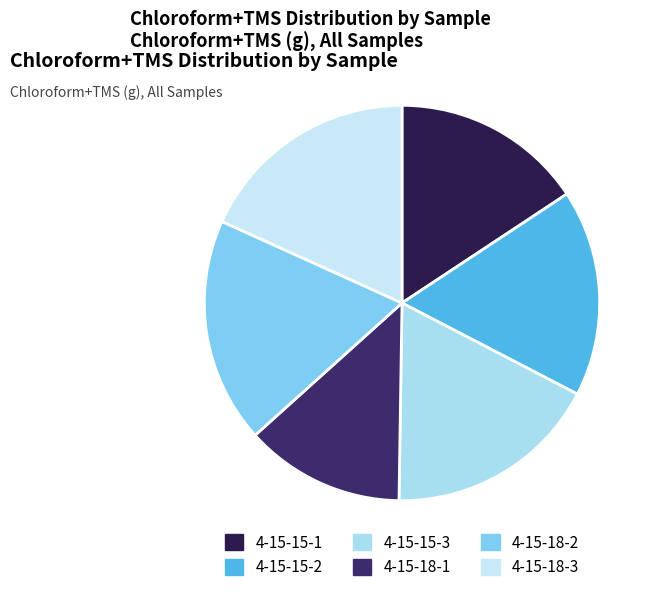

Rank the categories by value from highest to lowest.

4-15-18-2, 4-15-18-3, 4-15-15-3, 4-15-15-2, 4-15-15-1, 4-15-18-1